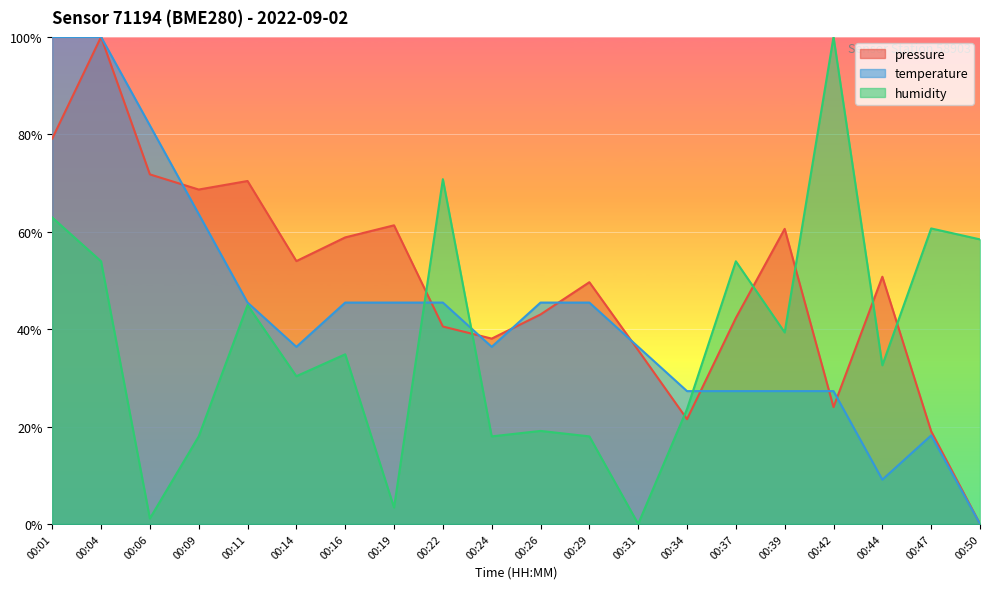

What is the value of the pressure point at the 19th from the left?

0.2